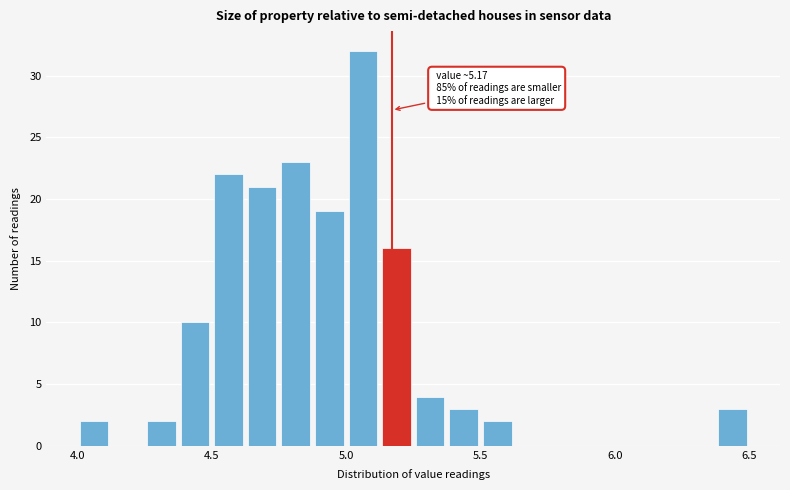

Around what value on the x-axis is the tallest bar? Give the approximate position of its centre, as read against the axis.

5.05